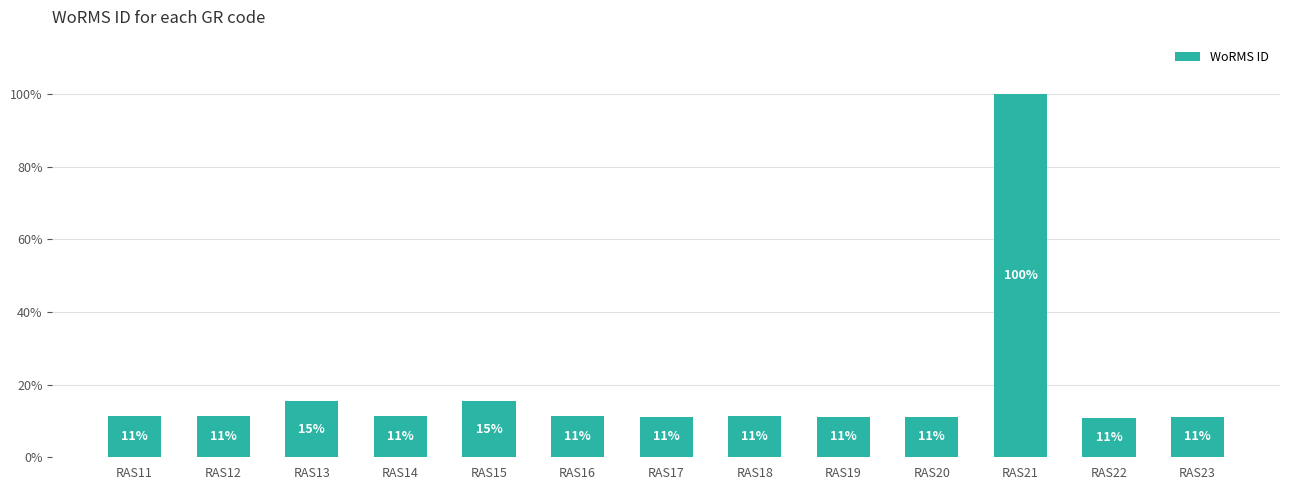

What is the value of the 1st bar from the left?

11.2